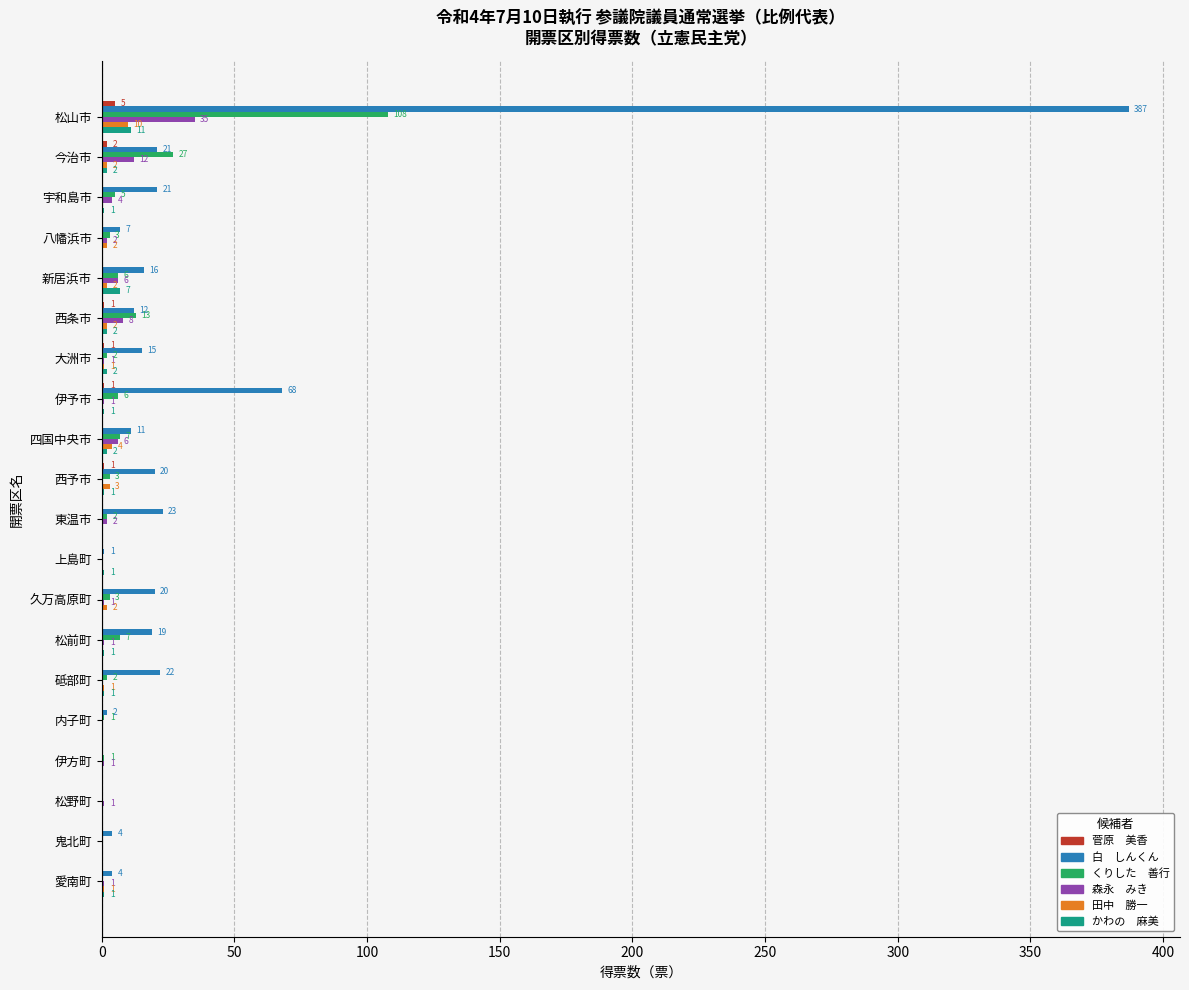

What is the total value across all series at 伊予市?

77